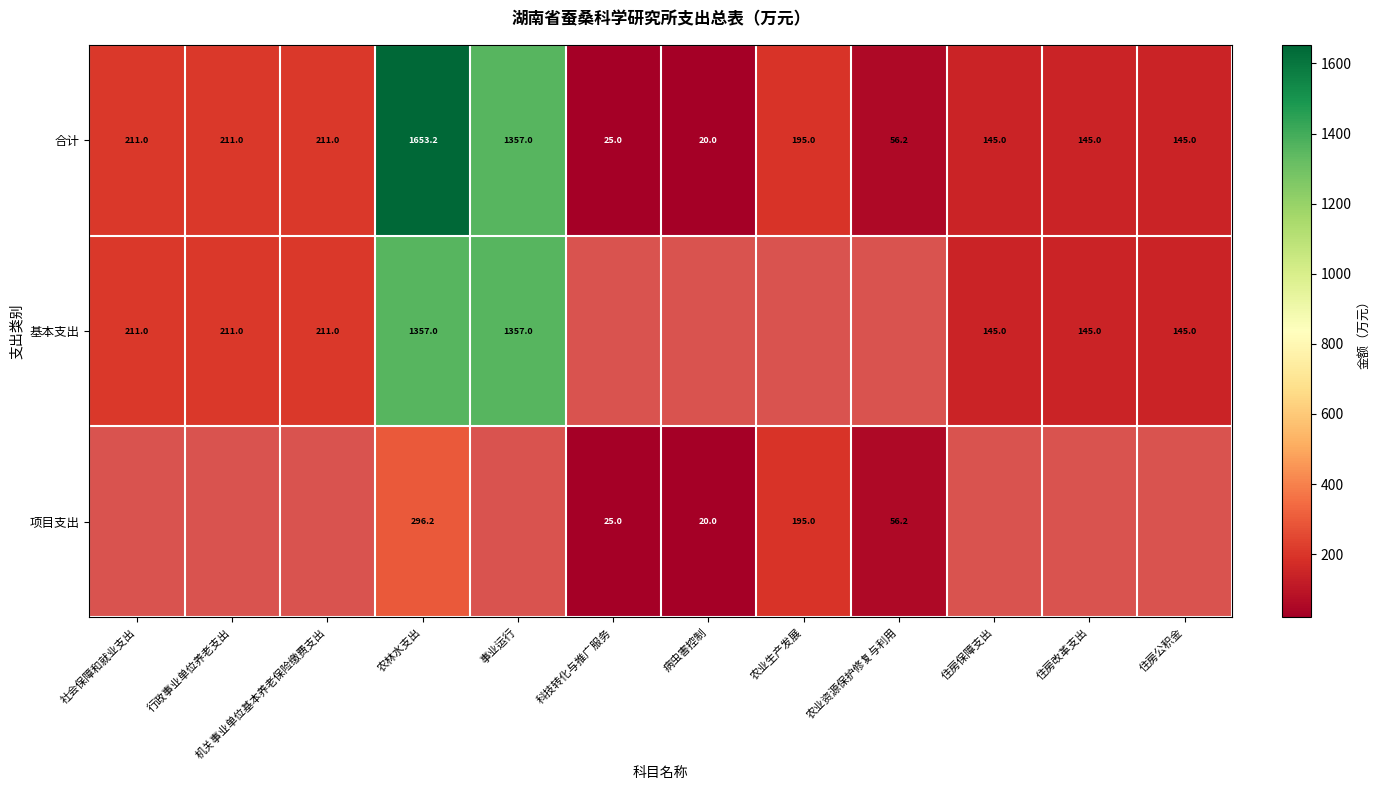

Where does the 合计 series first go above 195?

社会保障和就业支出